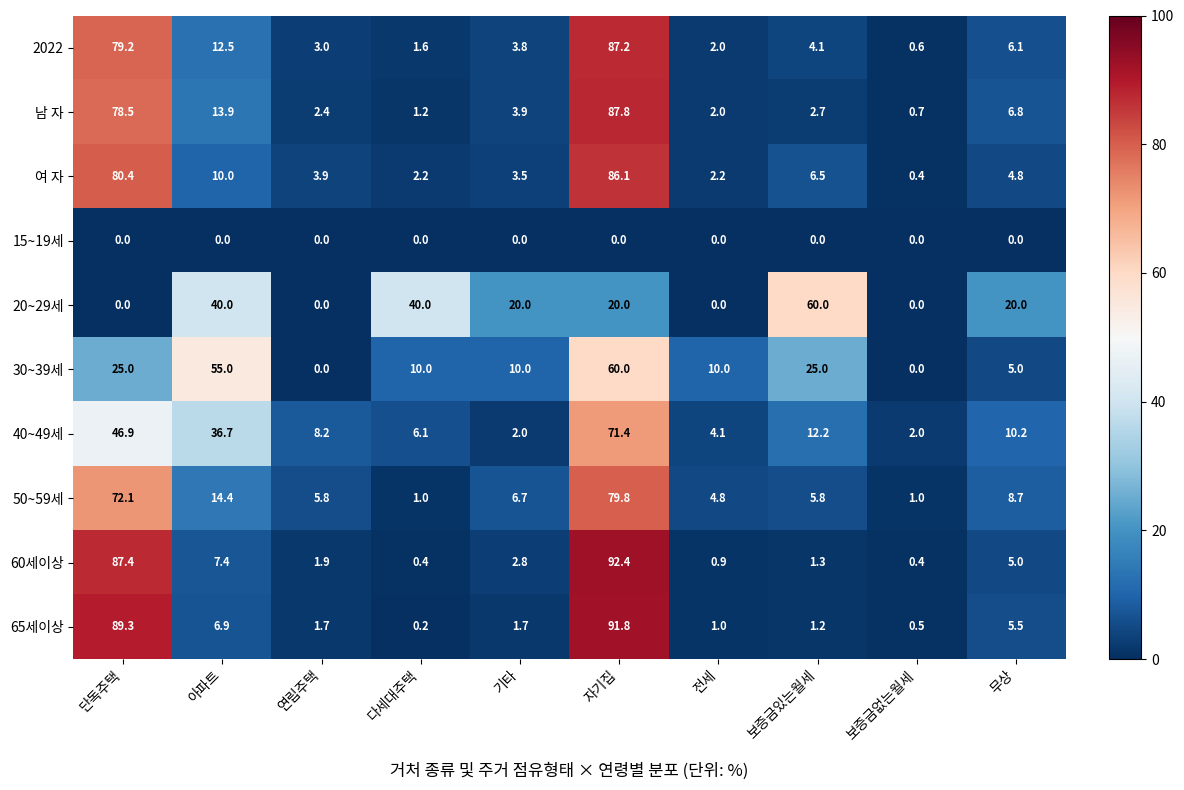

What is the difference between the 50~59세 values at 아파트 and 기타?

7.7